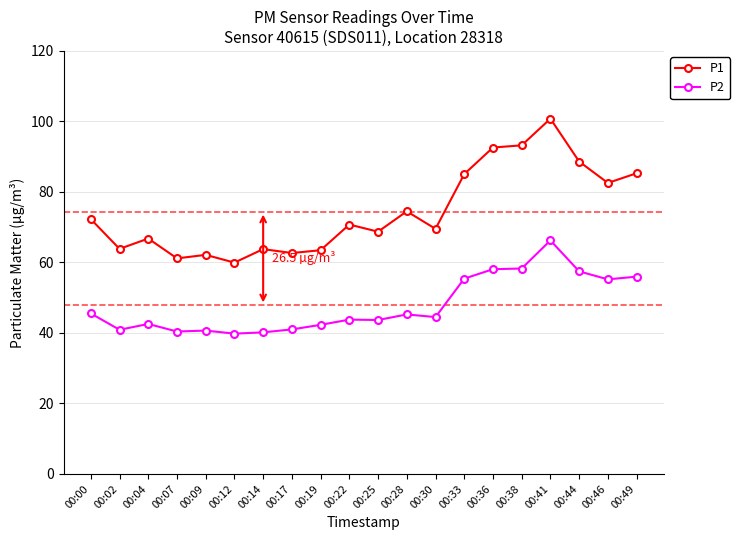

What is the spread (max minus min) of values at 00:38?

34.9